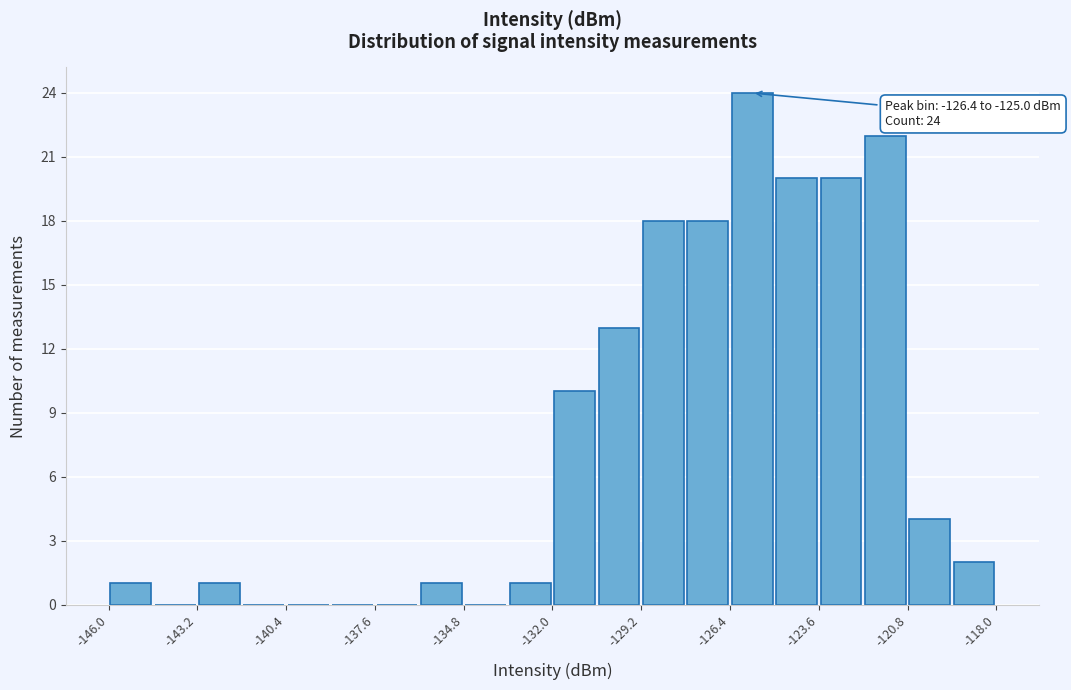

Around what value on the x-axis is the tallest bar? Give the approximate position of its centre, as read against the axis.

-125.5